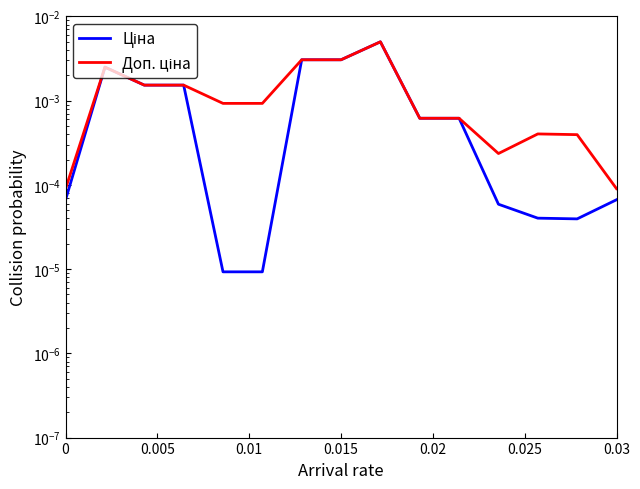

Is it true that Доп. ціна equals 0.0 at 0?

True